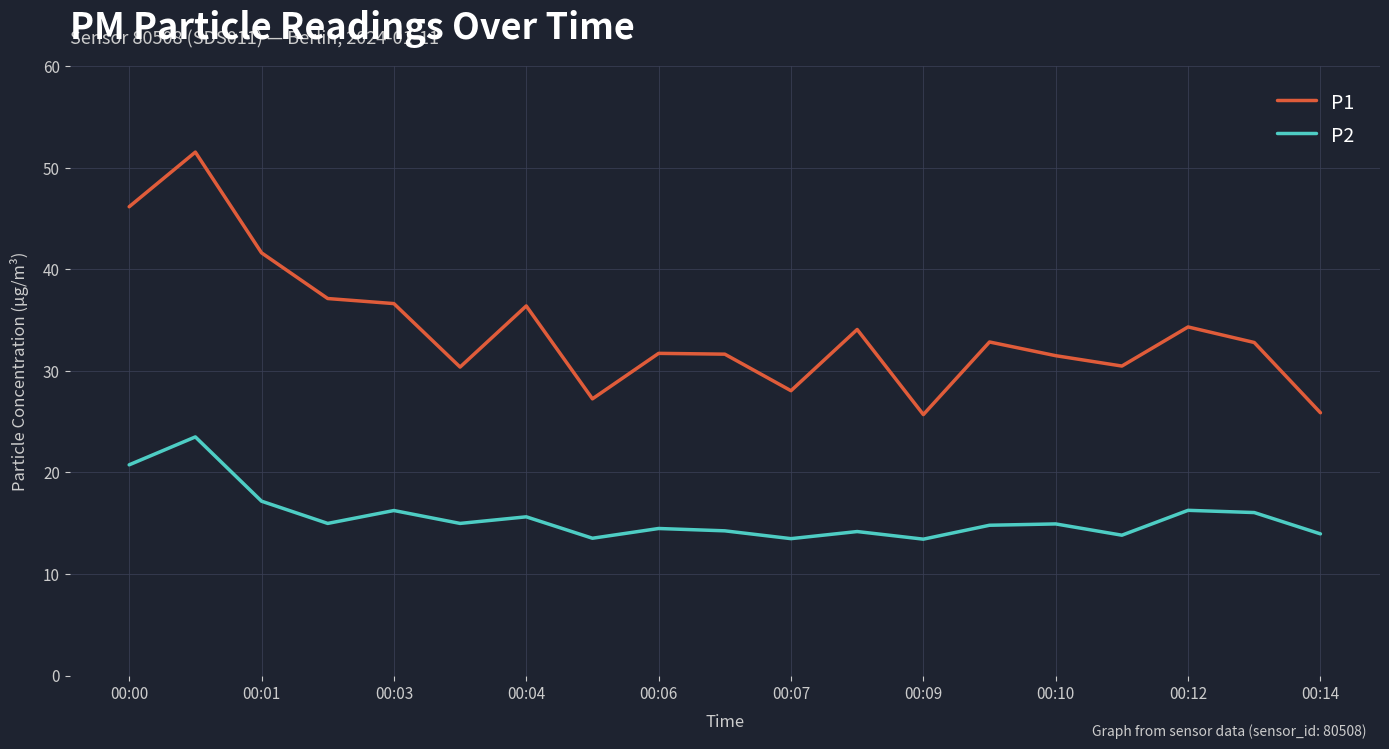

What is the minimum value for P2?

13.4